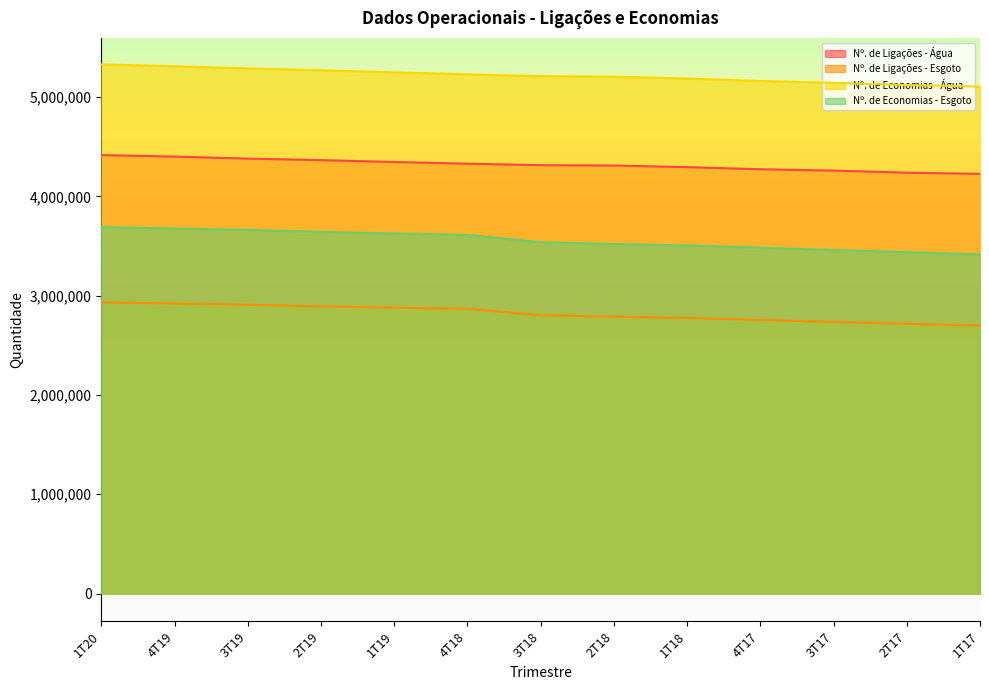

At which label is Nº. de Economias - Água closest to 5217972?

3T18